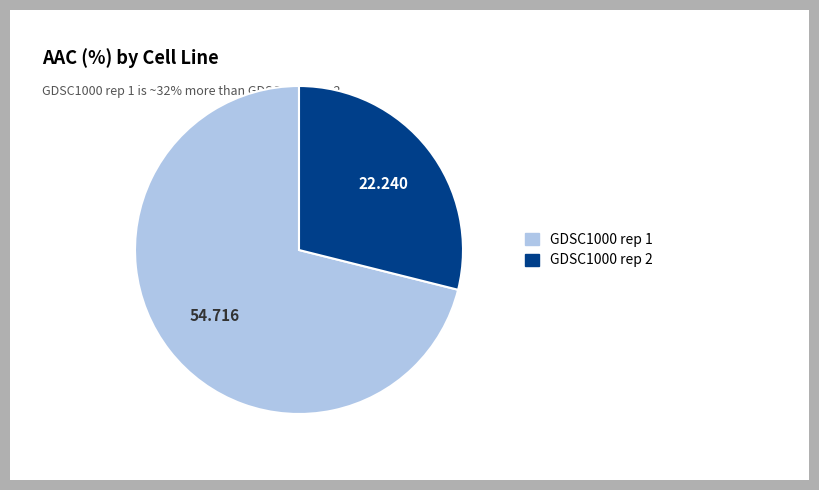

Do GDSC1000 rep 1 and GDSC1000 rep 2 together represent more than half of the pie?

Yes